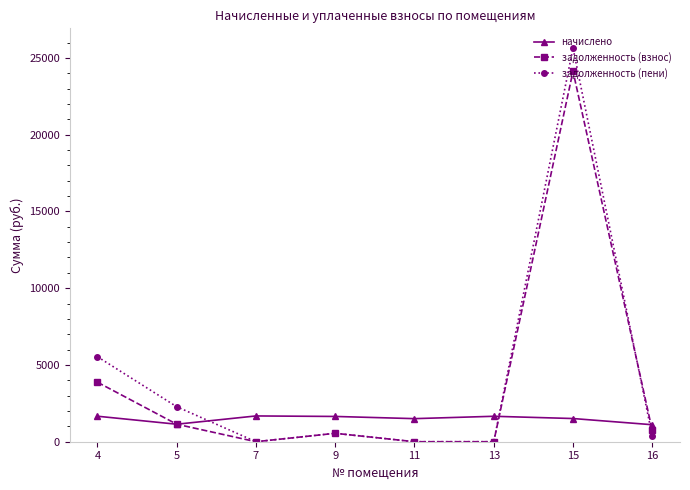

Is it true that задолженность (пени) equals 548.7 at 9?

True